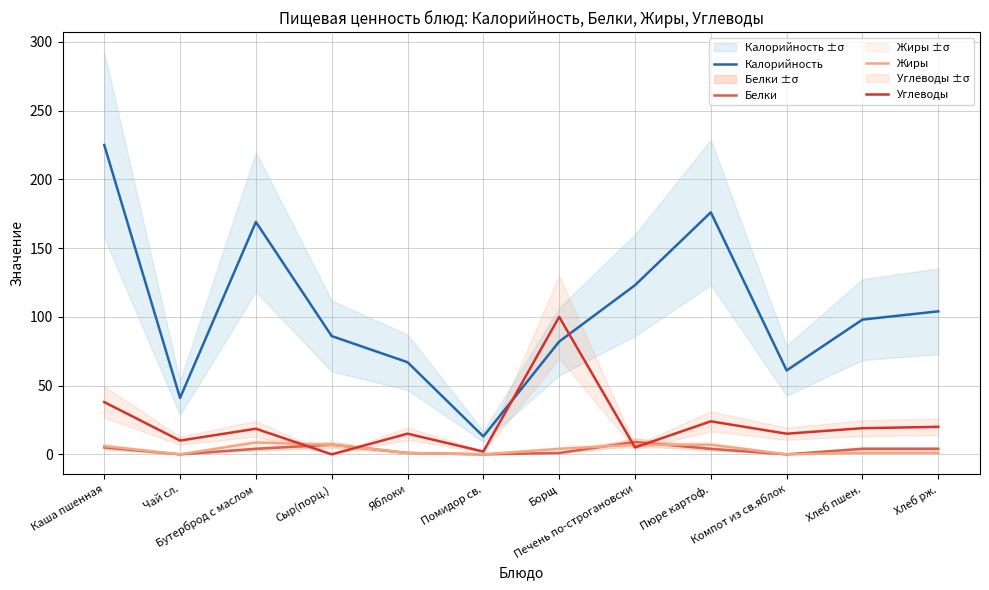

Rank the series at Сыр(порц.) from highest to lowest value.

Калорийность, Белки, Жиры, Углеводы